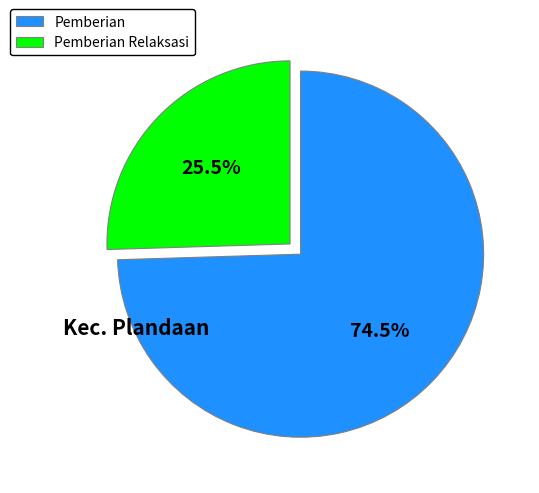

Count the number of slices in the pie.

2